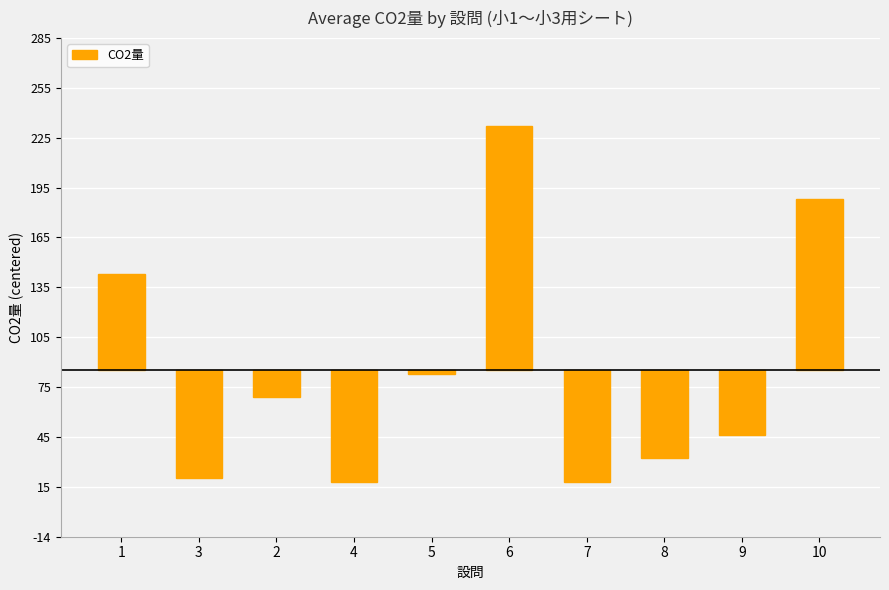

Does the chart contain any negative values?

Yes